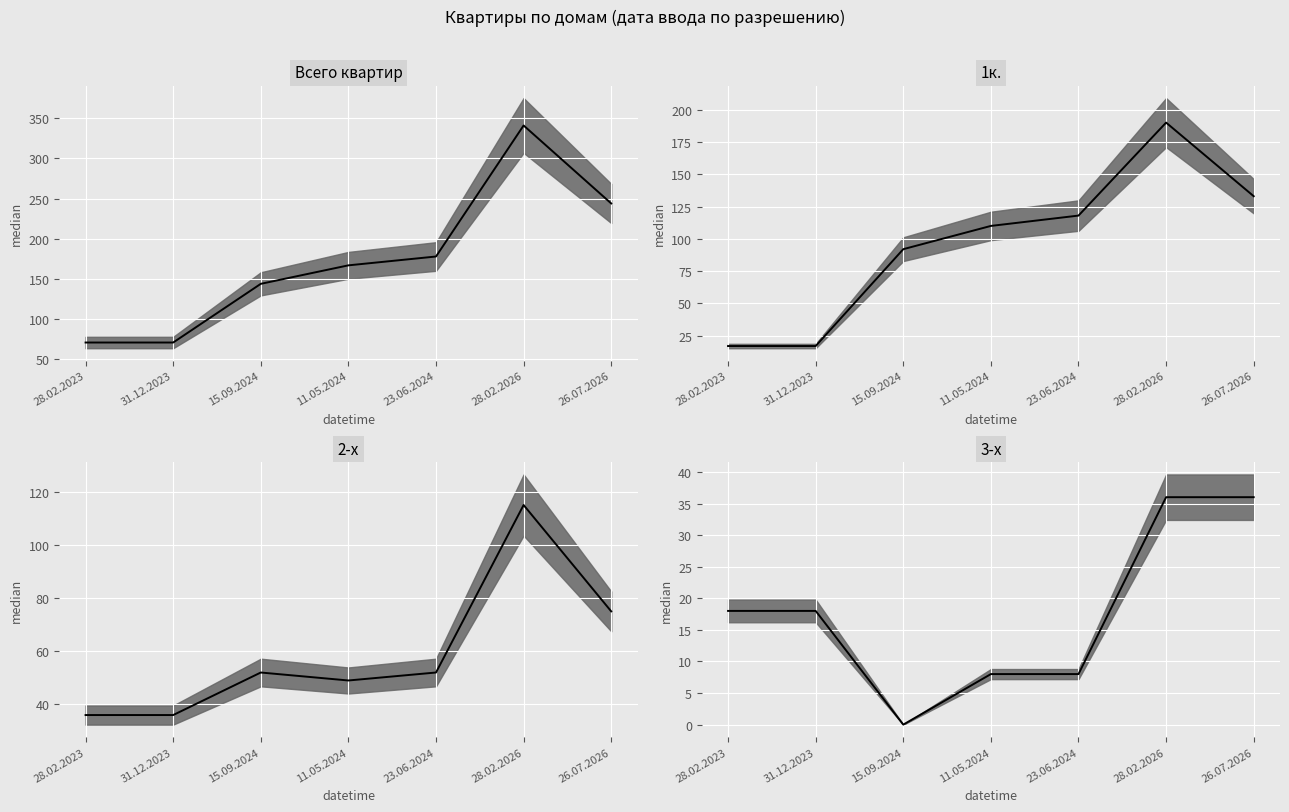

Reading left to right, extract all data points from this chart.

Всего квартир: 71	71	144	167	178	341	244
1к.: 17	17	92	110	118	190	133
2-х: 36	36	52	49	52	115	75
3-х: 18	18	0	8	8	36	36